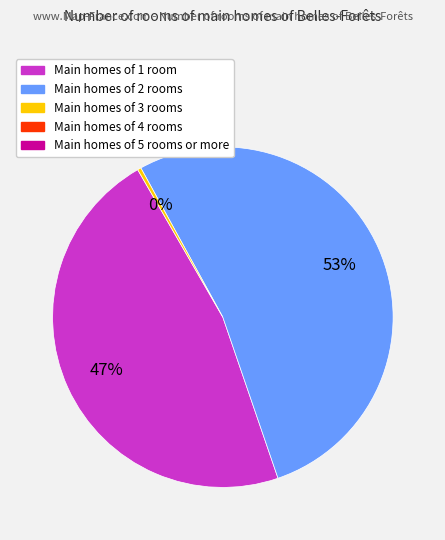

To the nearest percent, what is the average slice percentage?

33%